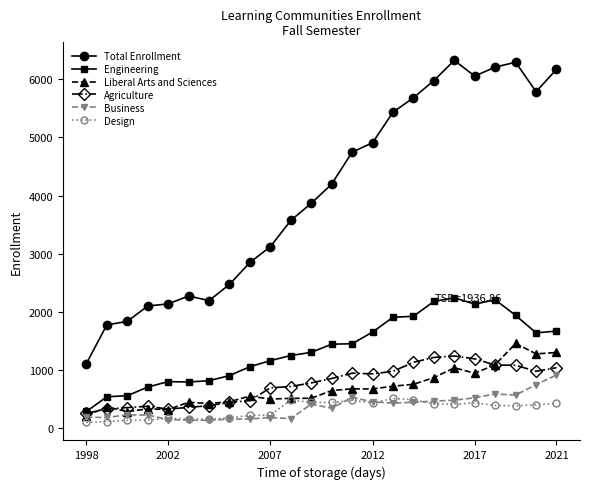

Which series has the largest total across all categories?

Total Enrollment